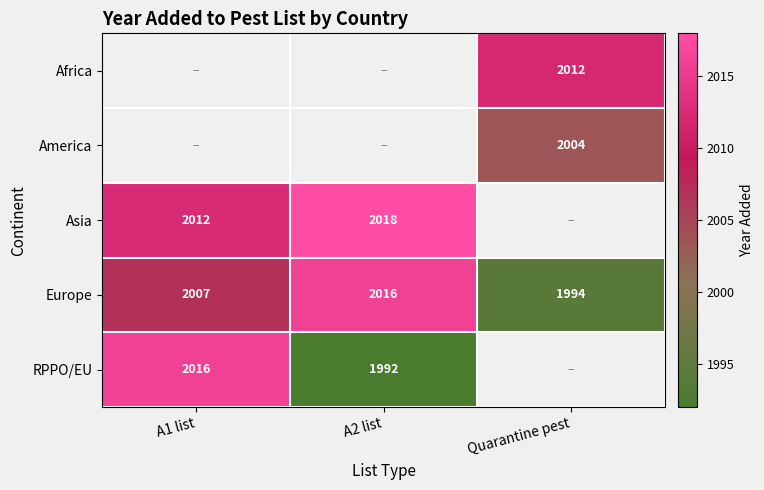

What is the sum of all Europe values?

6017